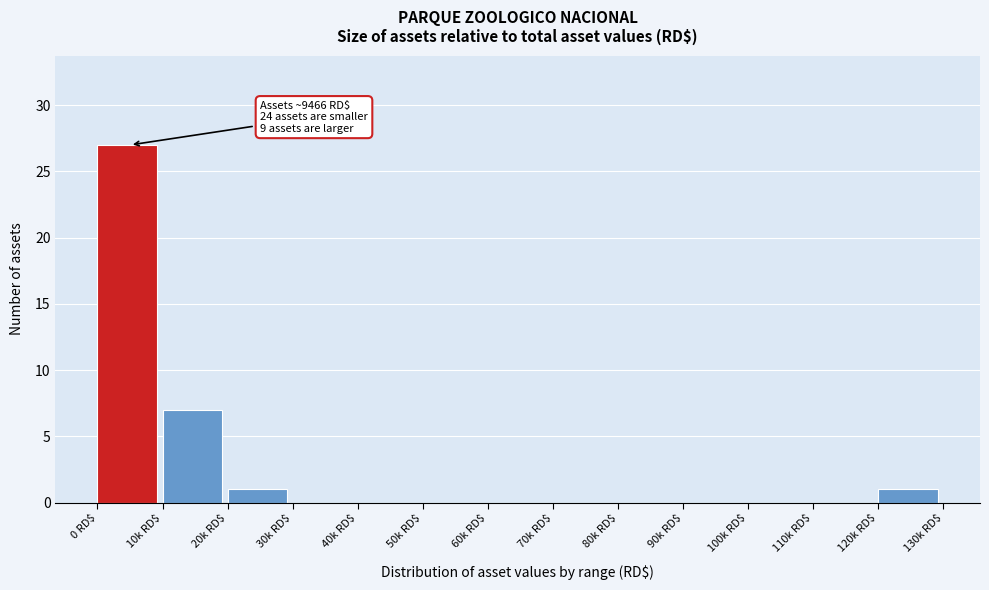

What is the sum of all values?

36